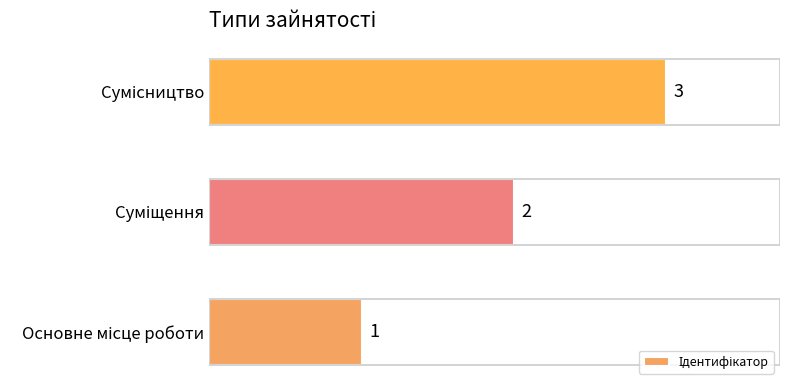

Between Сумісництво and Суміщення, which is larger?

Сумісництво